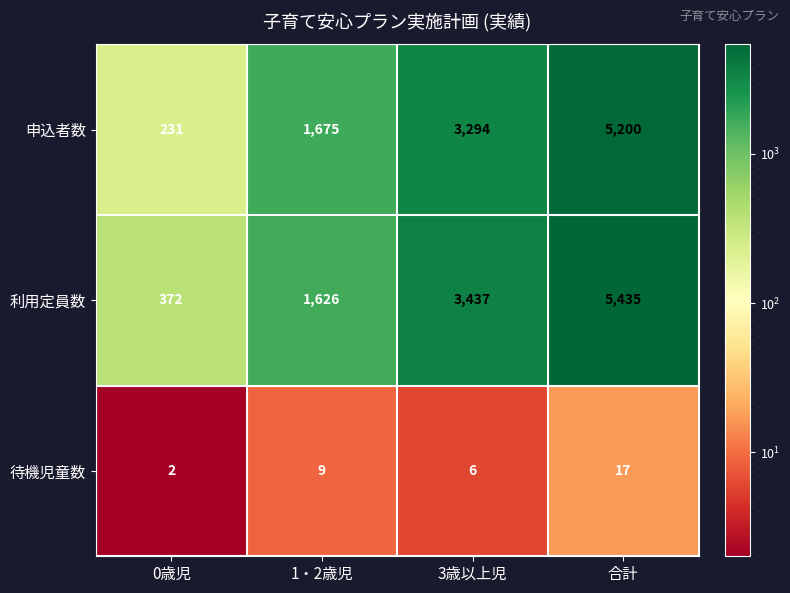

The value of 申込者数 at 合計 is 8556. True or false?

False